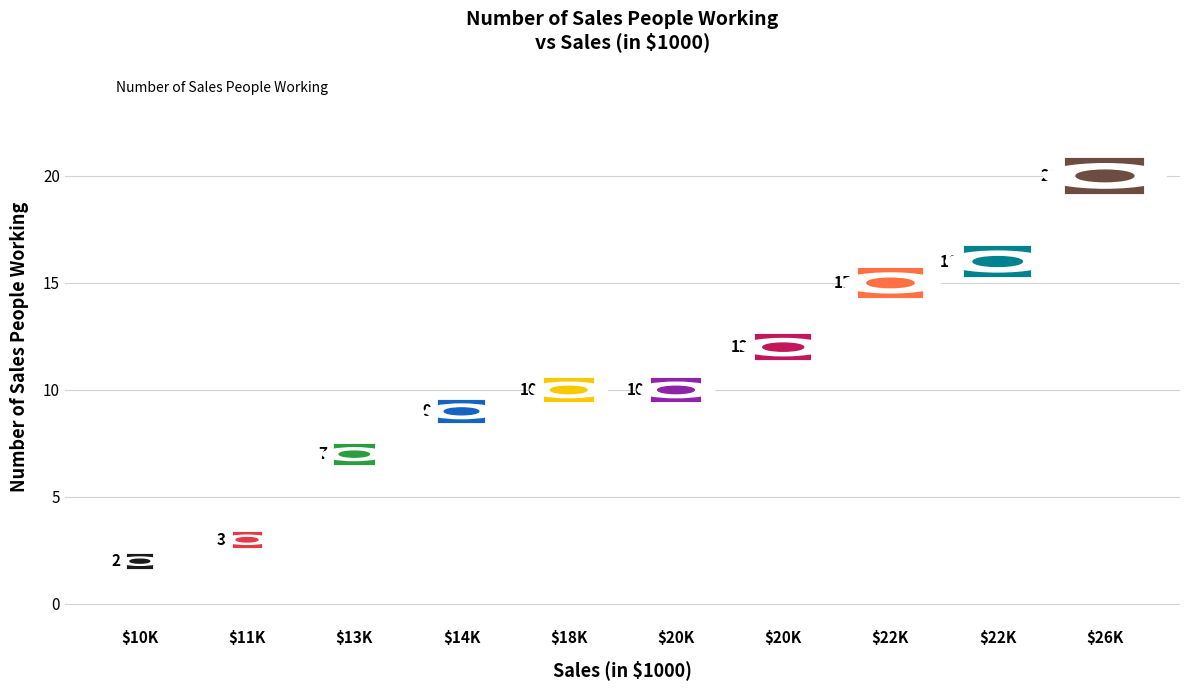

What is the range of Y values (max minus min)?

18